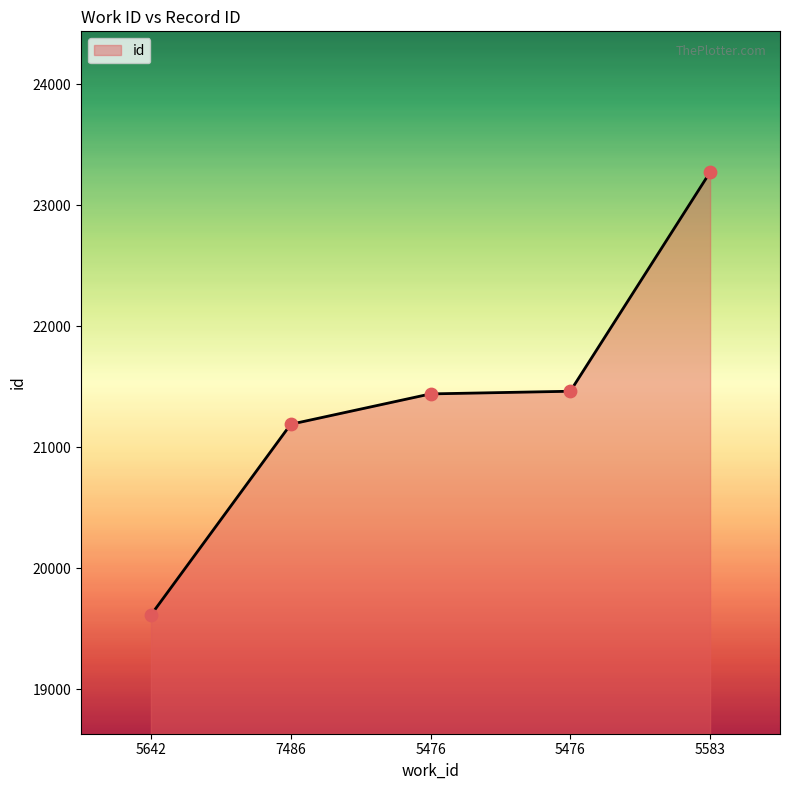

How many categories are shown in the chart?

5